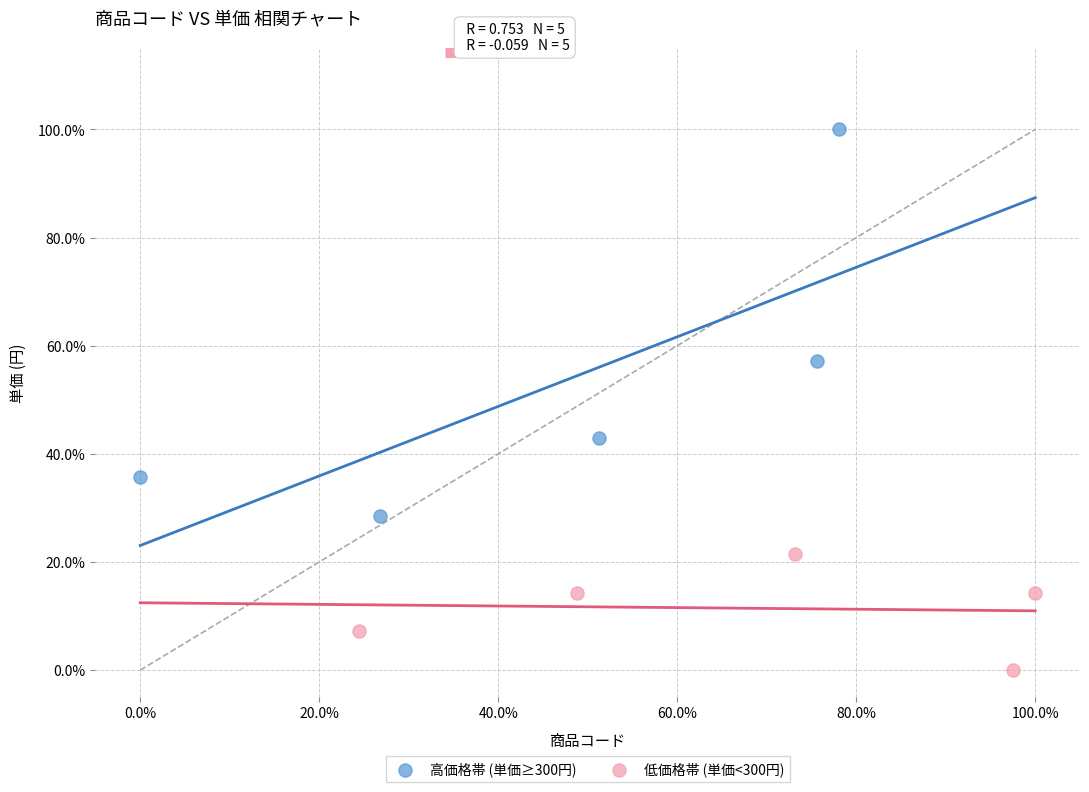

Which series reaches the maximum Y coordinate?

高価格帯 (単価≥300円)